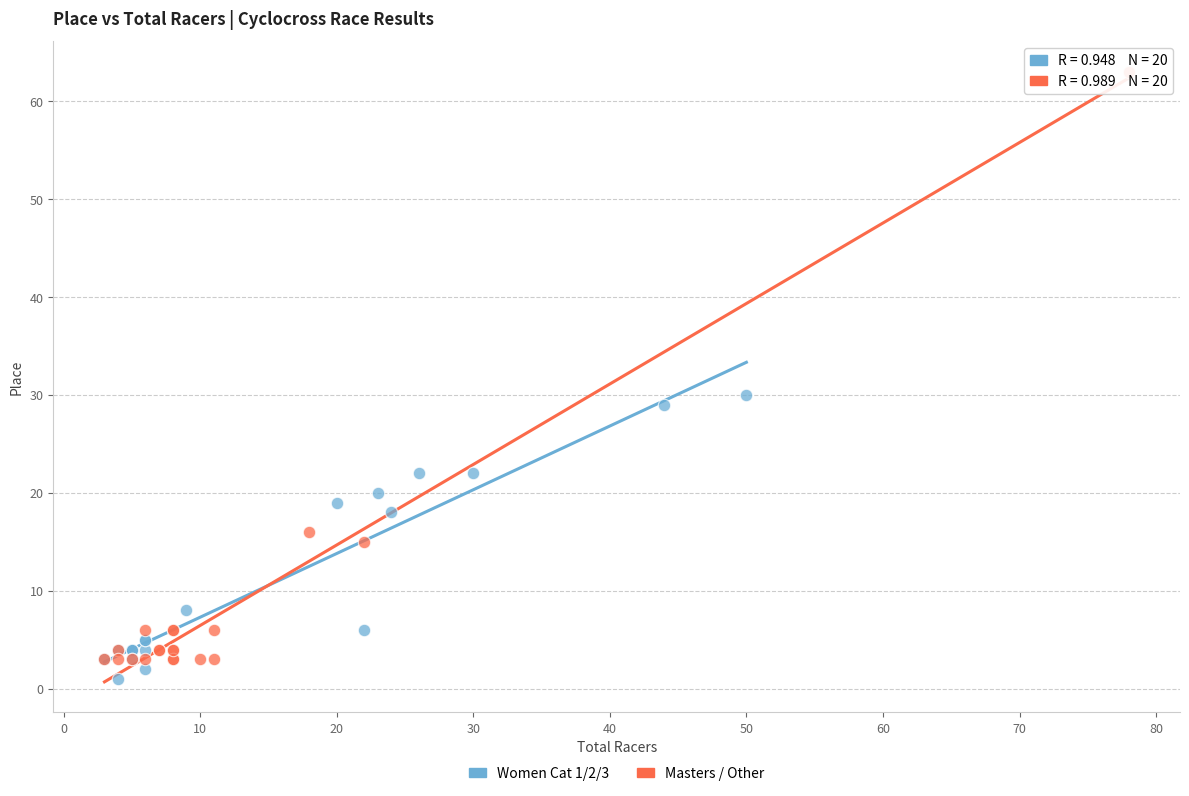

Which series contains the highest Y value?

Masters / Other